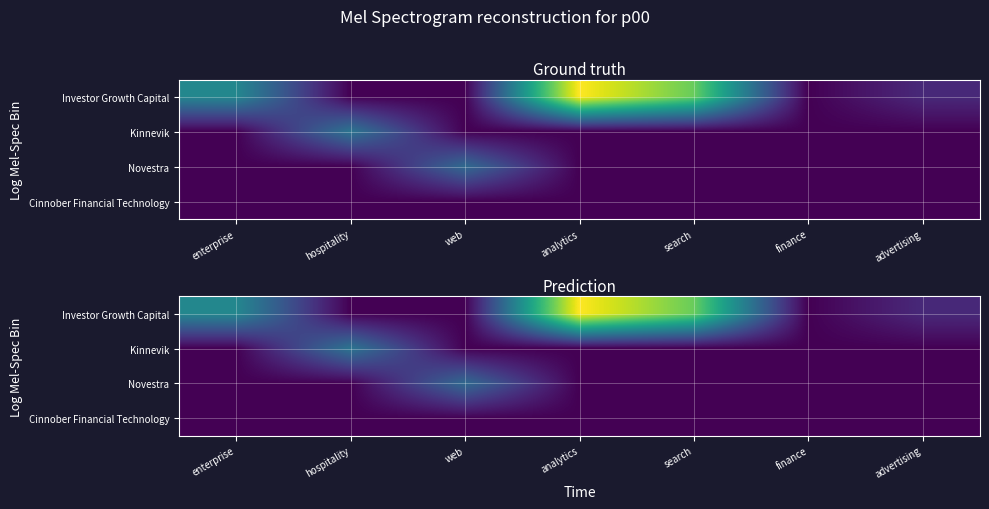

How many values in the Kinnevik series exceed 0?

1